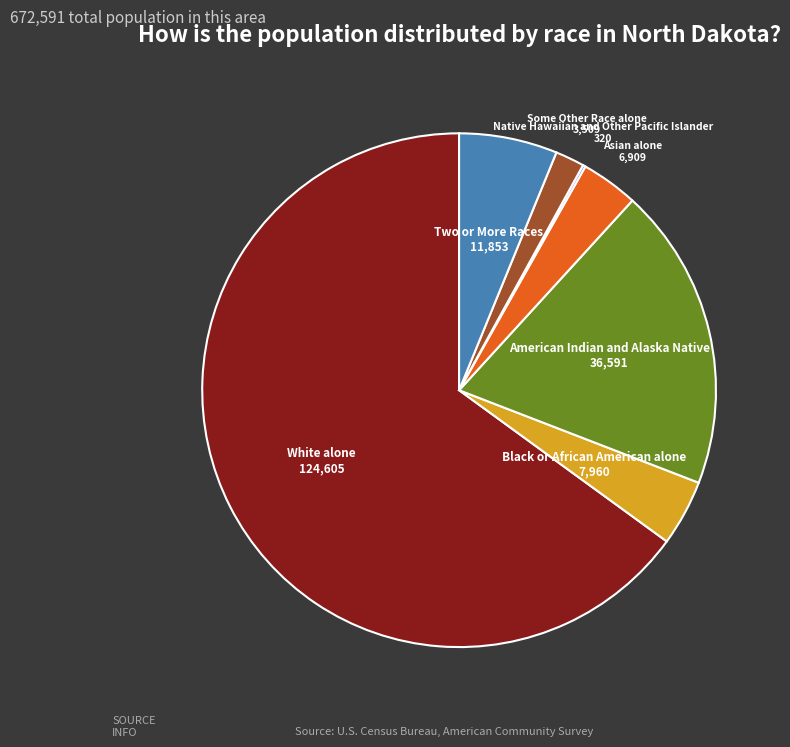

Is there any slice that represents more than half of the pie?

Yes